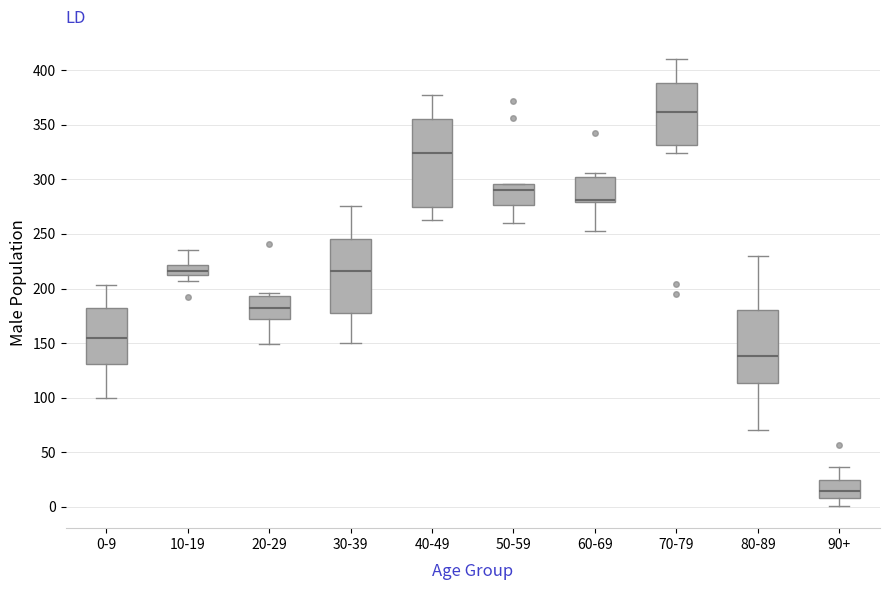

Reading left to right, transcribe this box plot: for each box, give where its median line is, the range the box spans, and where its two whiskers end, as read against the y-axis. The values are not printed on the chart, so give them approximately, as read against the axis.

0-9: median 155, box 130 to 180, whiskers 100 to 205
10-19: median 215, box 210 to 220, whiskers 205 to 235
20-29: median 180, box 170 to 195, whiskers 150 to 195 (just above the box's upper edge)
30-39: median 215, box 180 to 245, whiskers 150 to 275
40-49: median 325, box 275 to 355, whiskers 265 to 375
50-59: median 290, box 275 to 295, whiskers 260 to 295
60-69: median 280 (drawn on the box's lower edge), box 280 to 300, whiskers 255 to 305
70-79: median 360, box 330 to 390, whiskers 325 to 410
80-89: median 140, box 115 to 180, whiskers 70 to 230
90+: median 15, box 10 to 25, whiskers 0 to 35